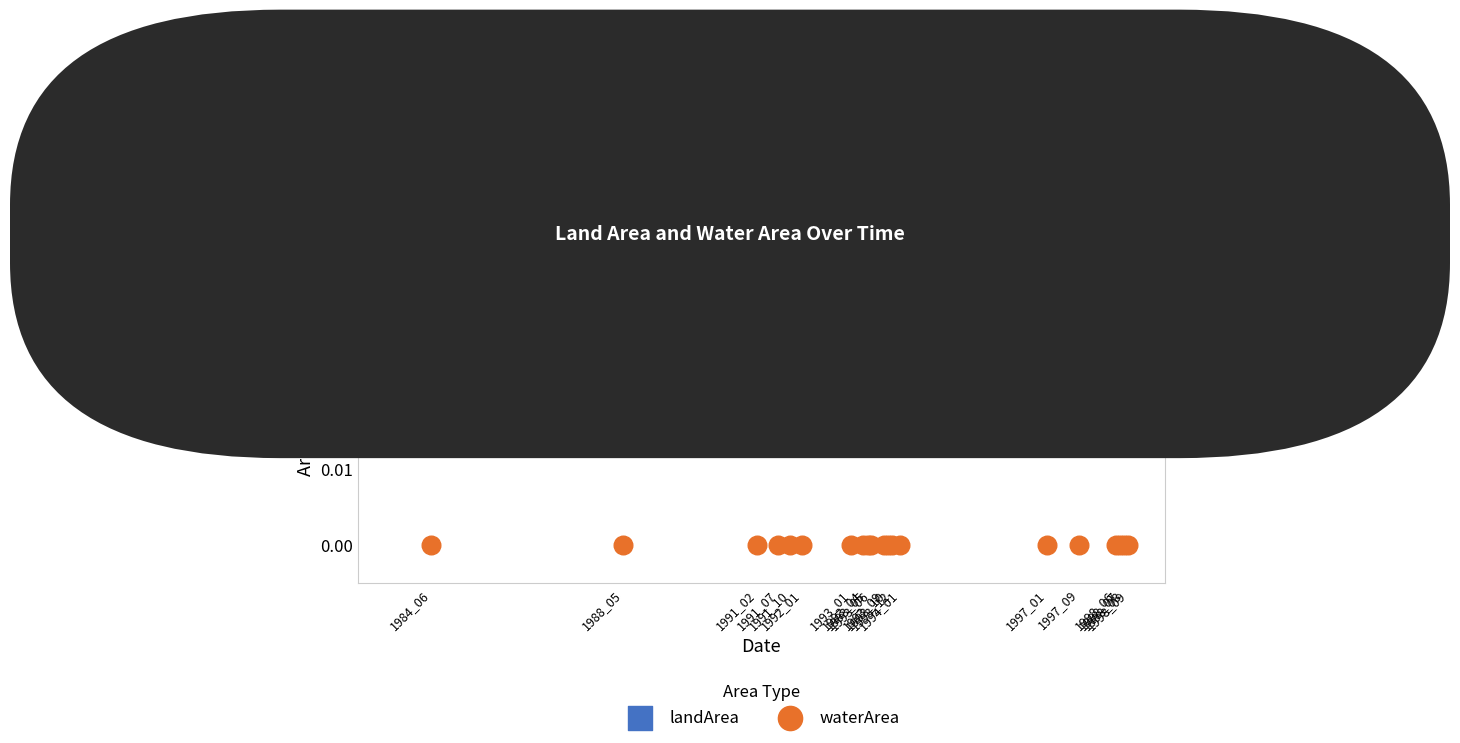

Which series reaches the maximum Y coordinate?

landArea